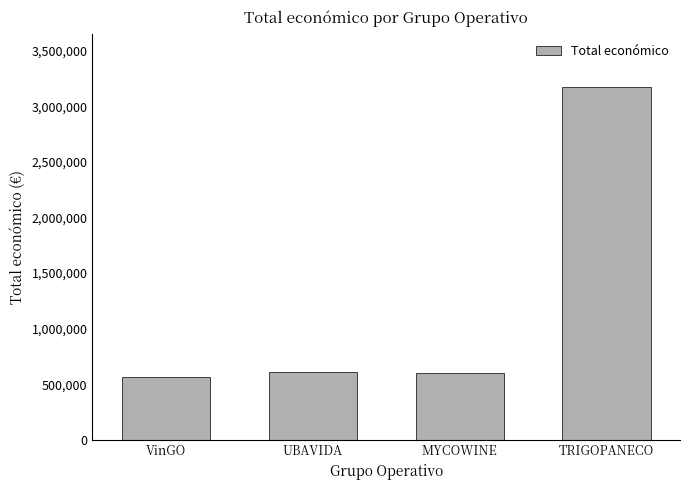

Between UBAVIDA and VinGO, which is larger?

UBAVIDA